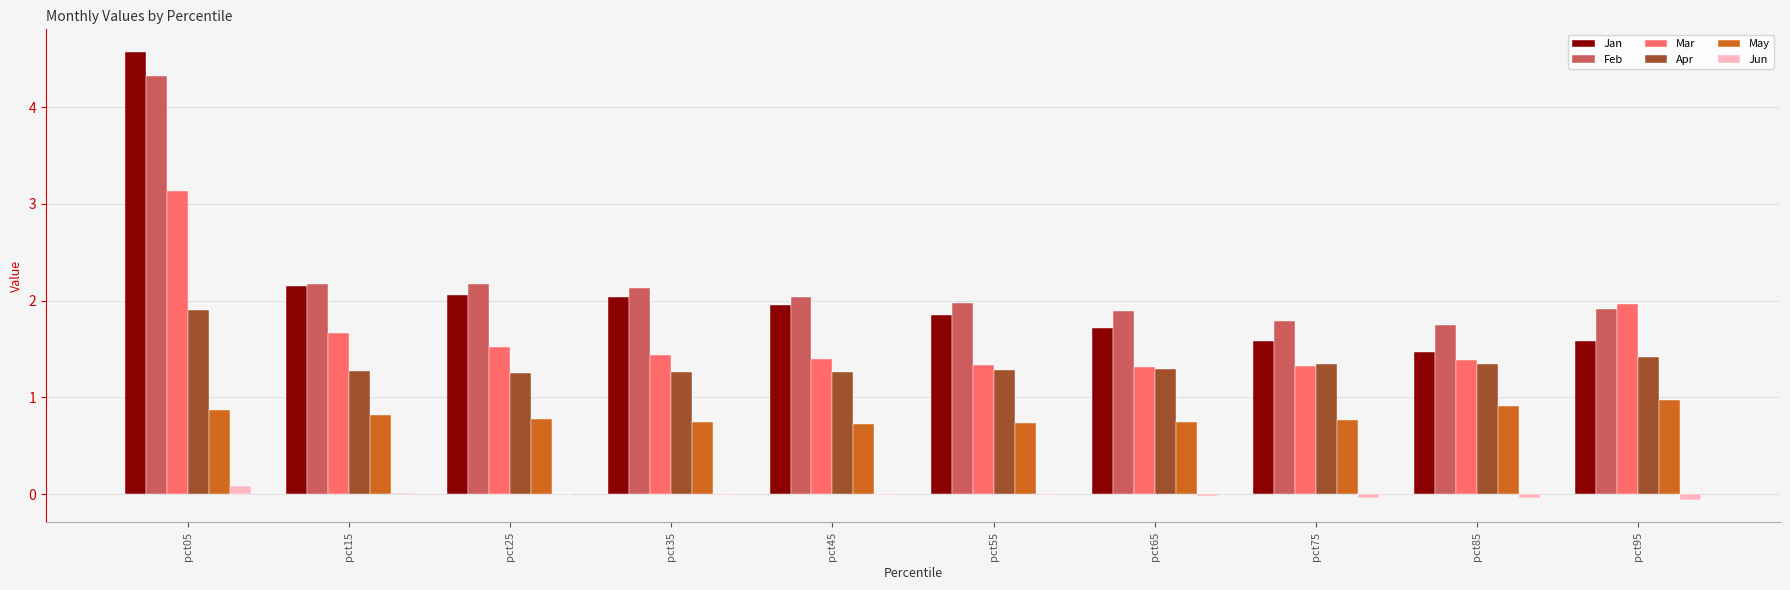

Count the number of categories in the chart.

10